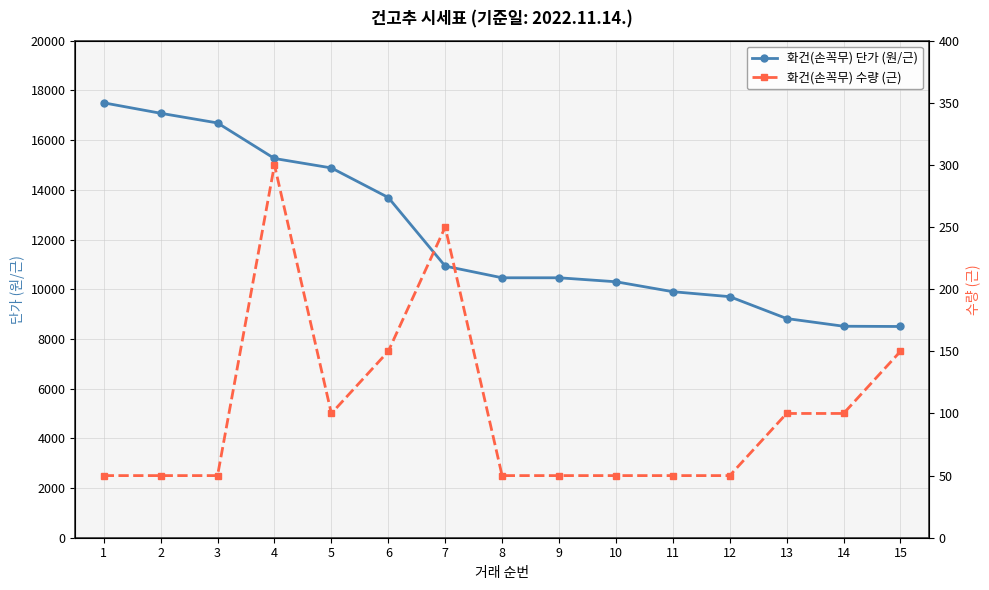

How many values in the 화건(손꼭무) 단가 (원/근) series exceed 10460?

7